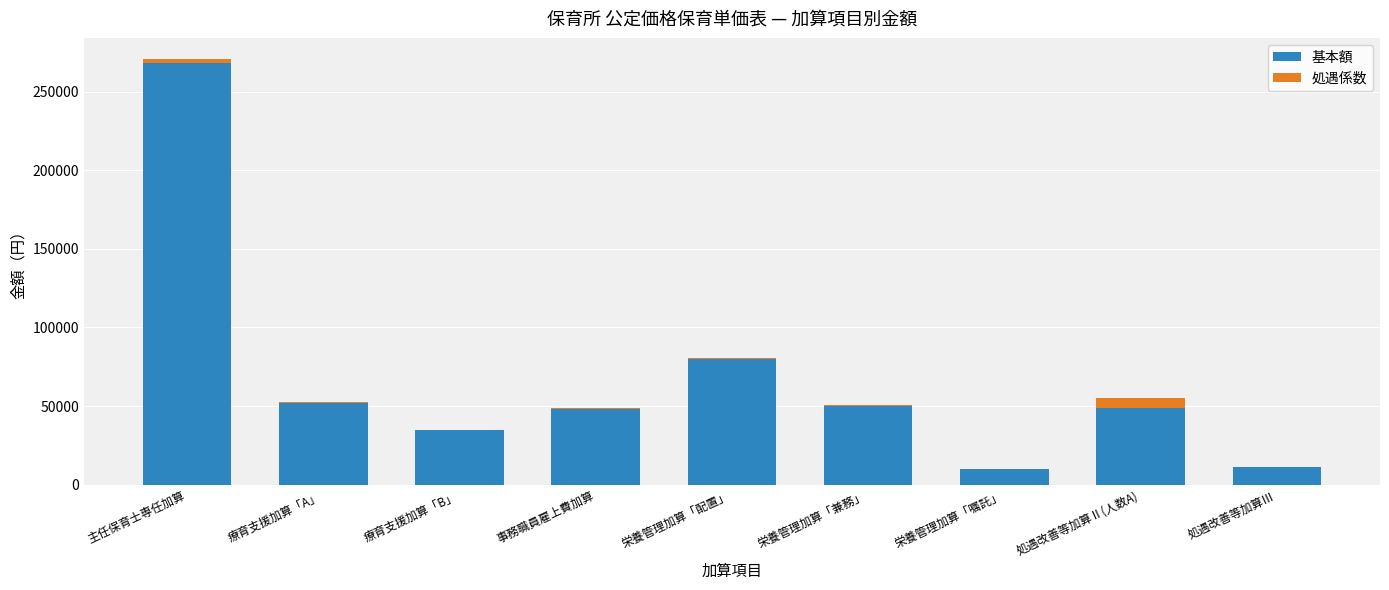

Which category has the highest value in the 基本額 series?

主任保育士専任加算